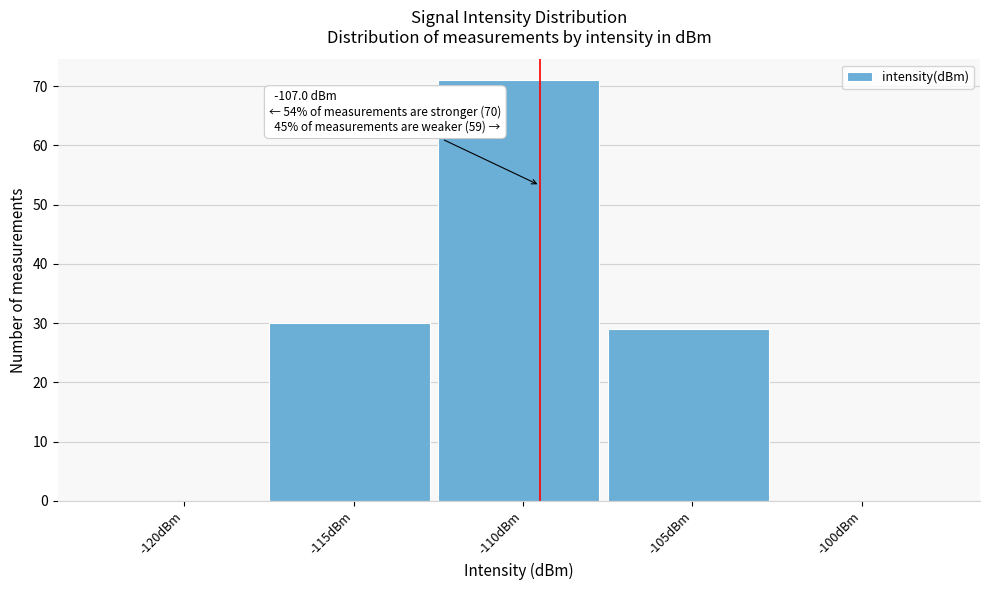

Reading left to right, list all the values displayed in this chart.

-120dBm=0	-115dBm=30	-110dBm=71	-105dBm=29	-100dBm=0